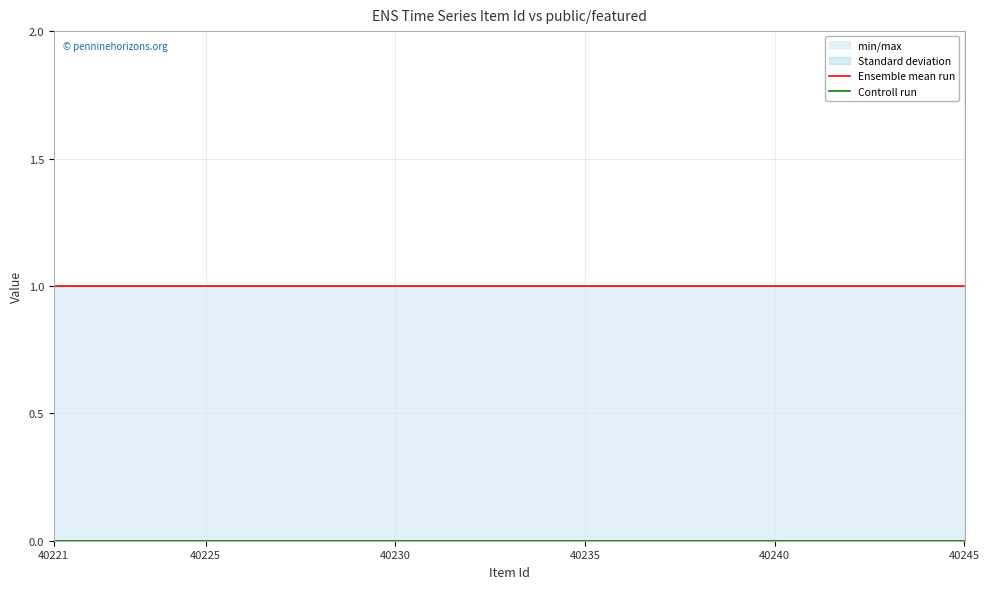

Reading left to right, list all the values displayed in this chart.

Ensemble mean run: 1	1	1	1	1	1	1	1	1	1	1	1	1	1	1	1	1	1	1	1	1	1	1	1	1
Controll run: 0	0	0	0	0	0	0	0	0	0	0	0	0	0	0	0	0	0	0	0	0	0	0	0	0